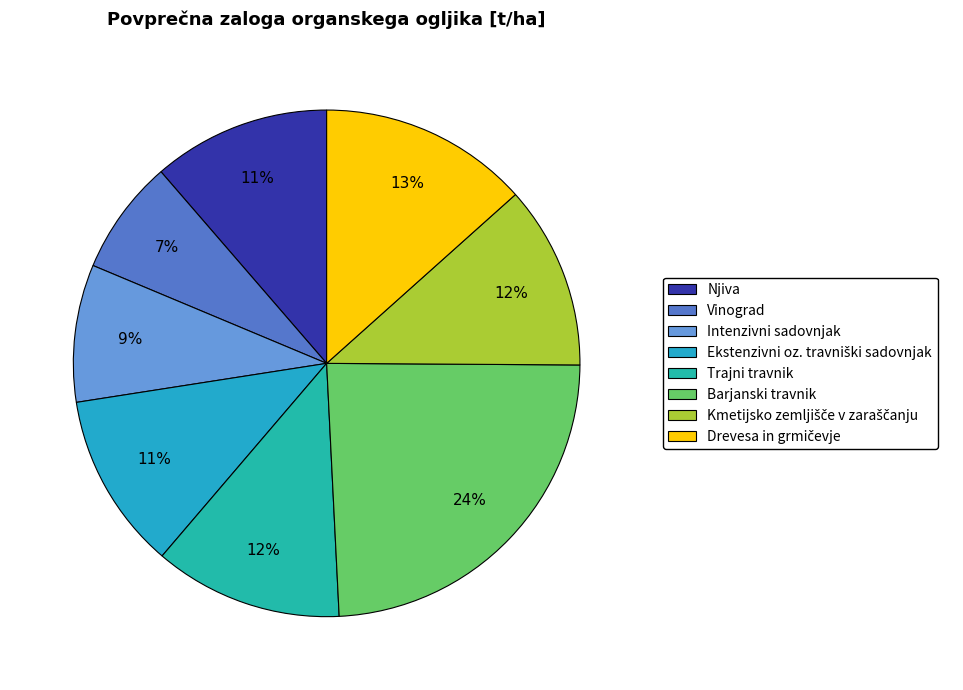

What is the smallest slice in the pie chart?

Vinograd